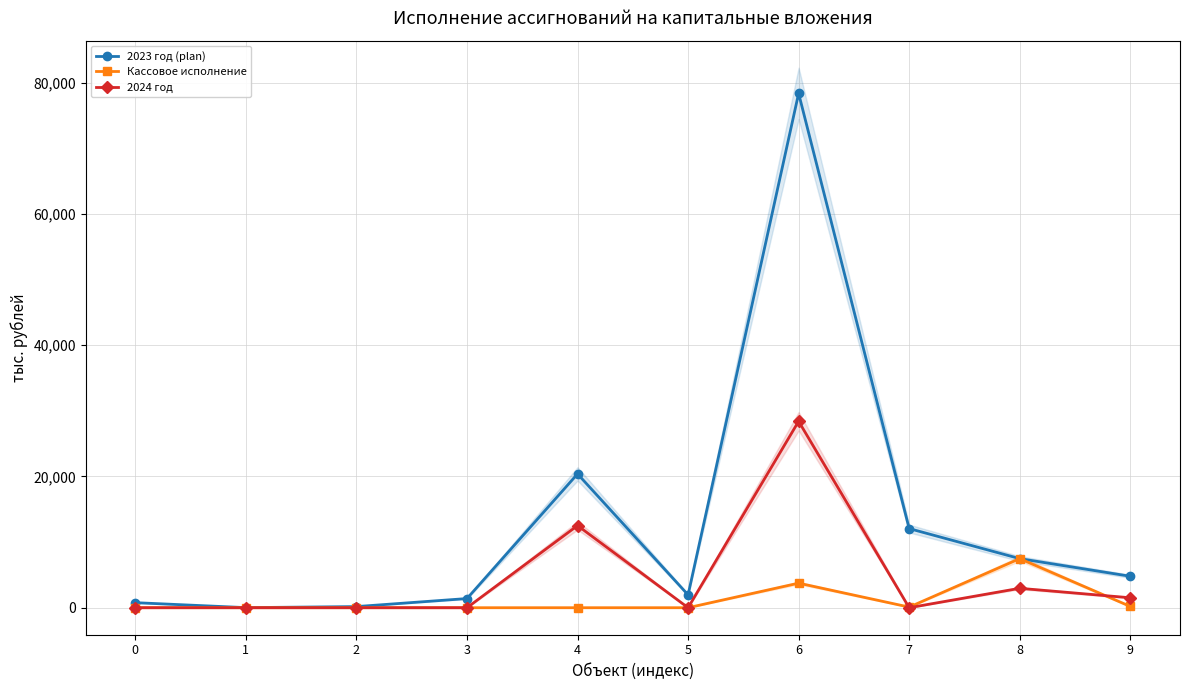

List the series in order of their peak value, highest first.

2023 год (plan), 2024 год, Кассовое исполнение